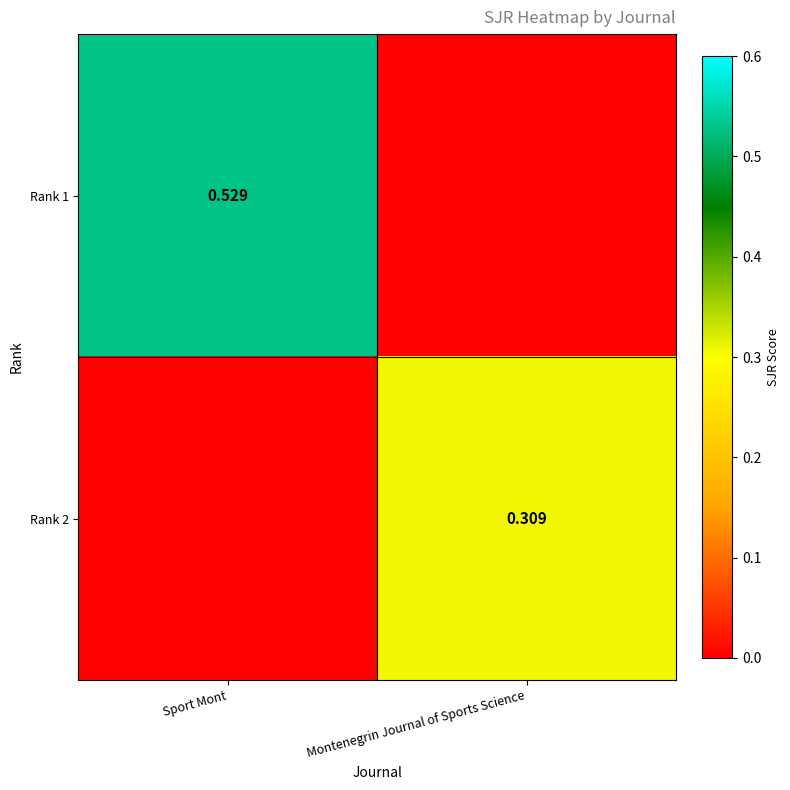

Is the value of Rank 1 at Sport Mont greater than the value of Rank 2 at Montenegrin Journal of Sports Science?

Yes